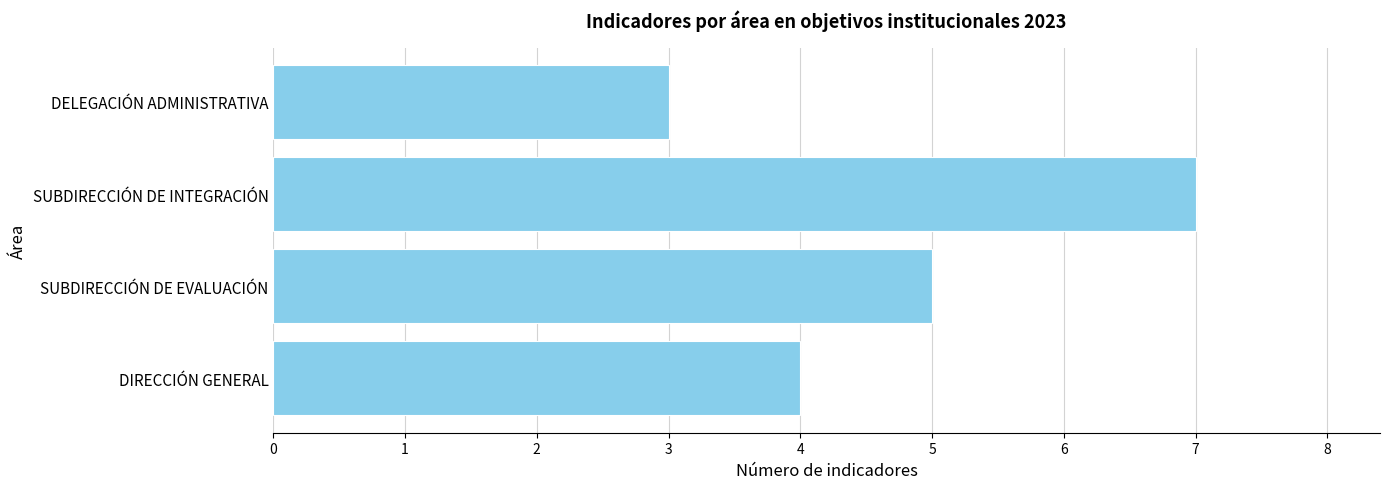

What value does the data have at DIRECCIÓN GENERAL?

4